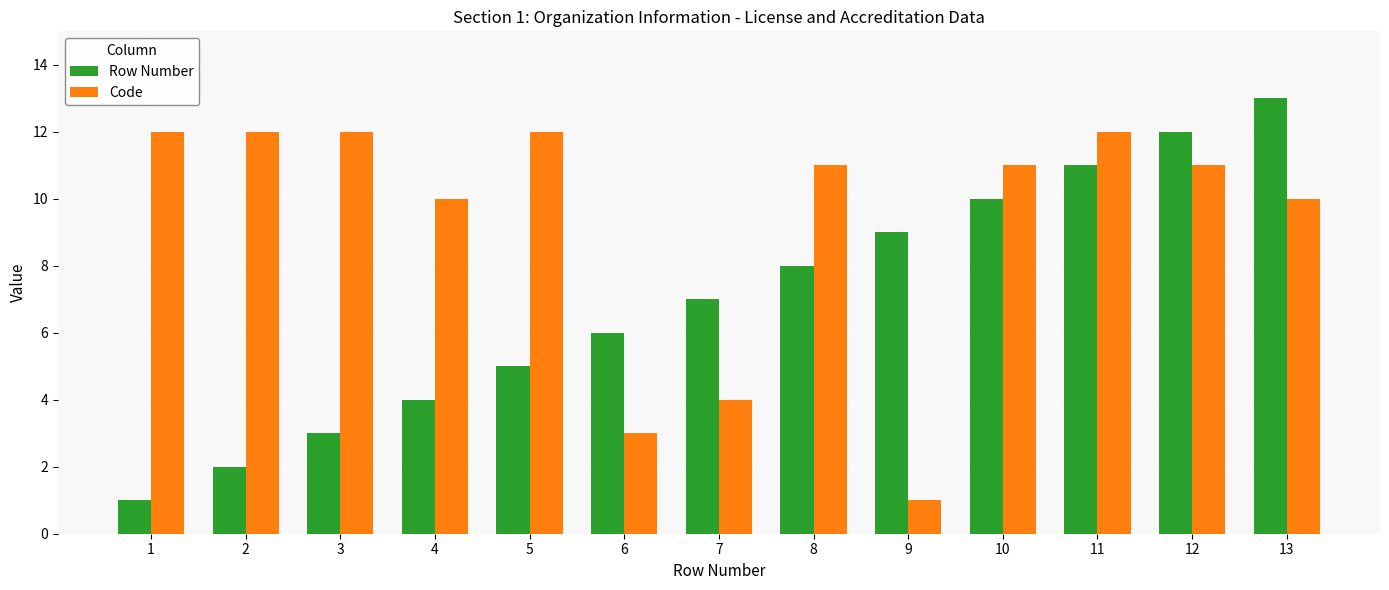

True or false: Code has a value of 14 at 4.

False